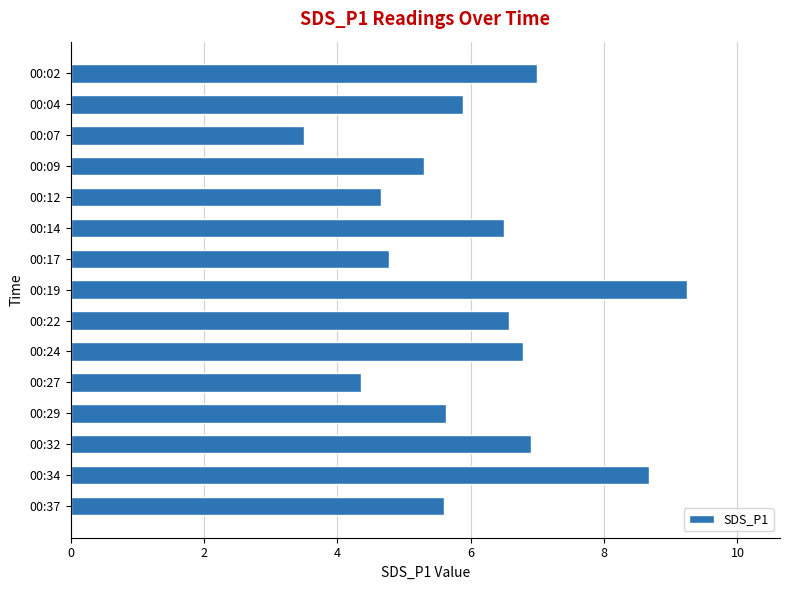

Between 00:07 and 00:02, which is larger?

00:02